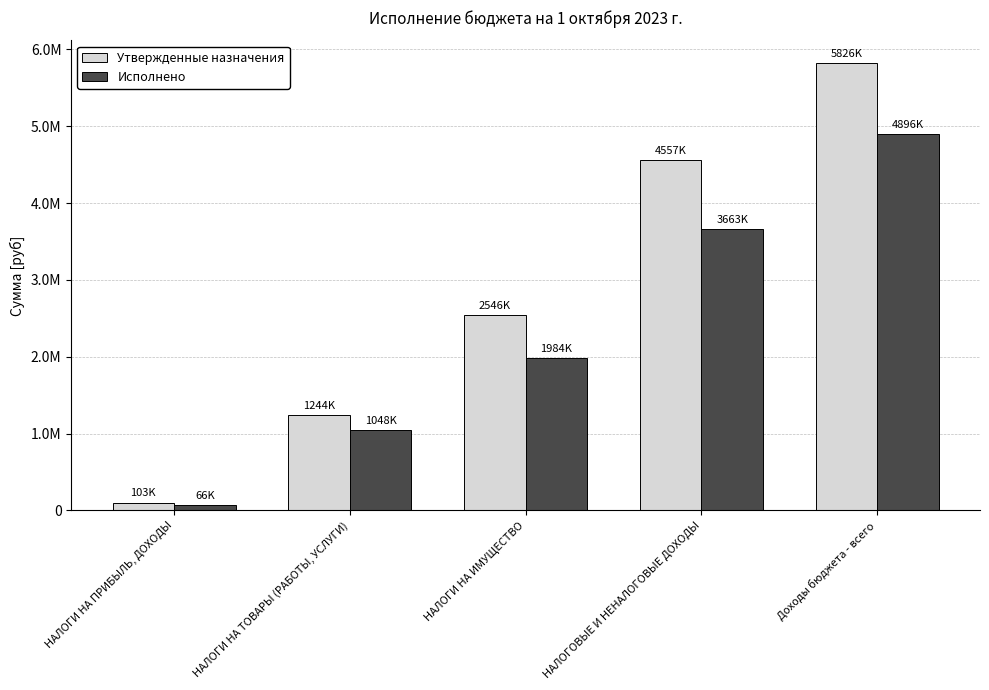

What are all the series names shown in the legend?

Утвержденные назначения, Исполнено